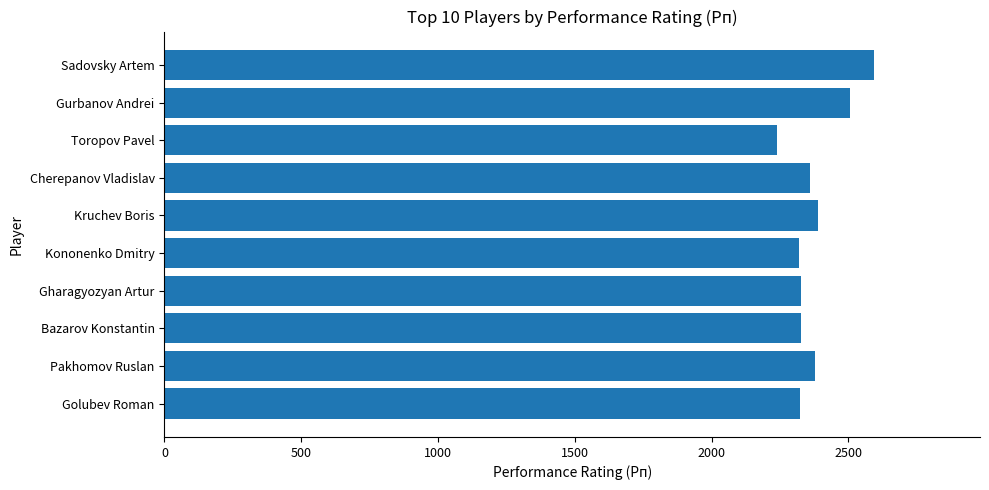

Are the bars horizontal?

Yes